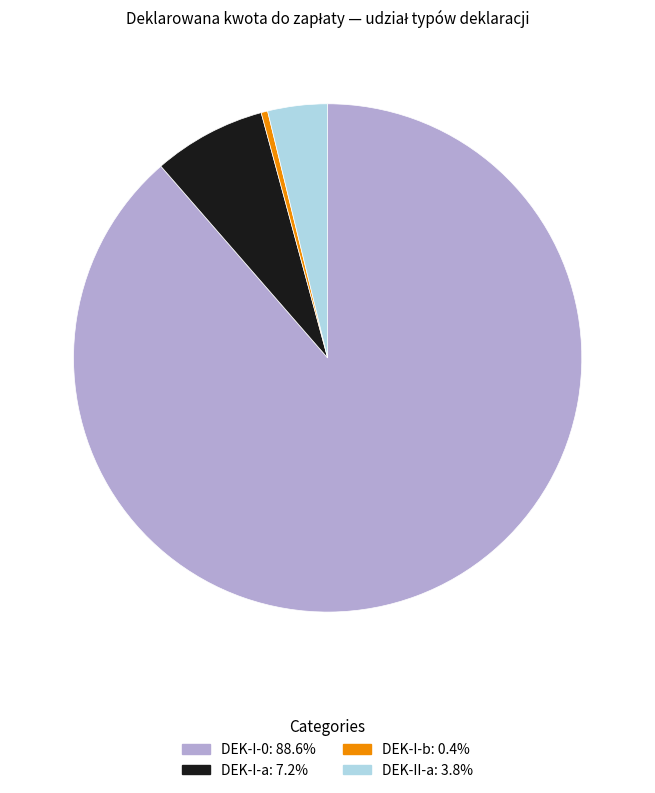

Combined, do DEK-I-b and DEK-I-a account for over 50%?

No